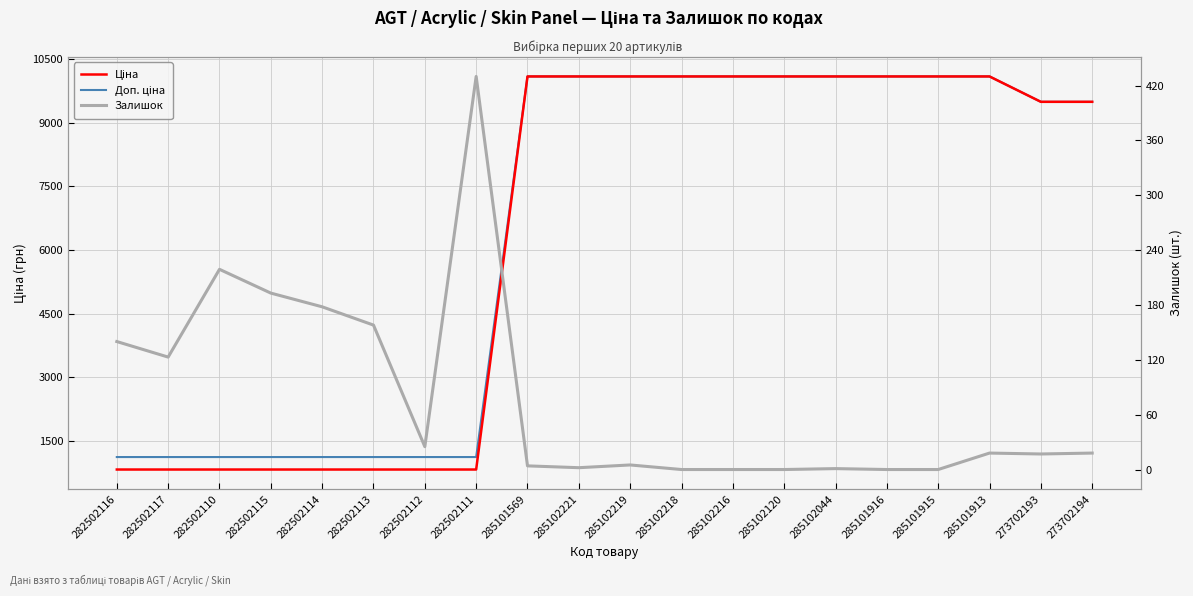

What is the total value across all series at 282502112?

1974.1